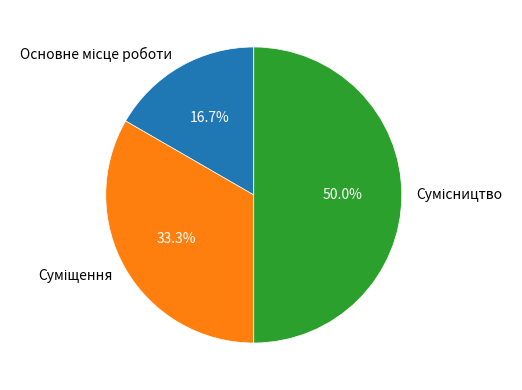

Which has a higher value, Сумісництво or Суміщення?

Сумісництво